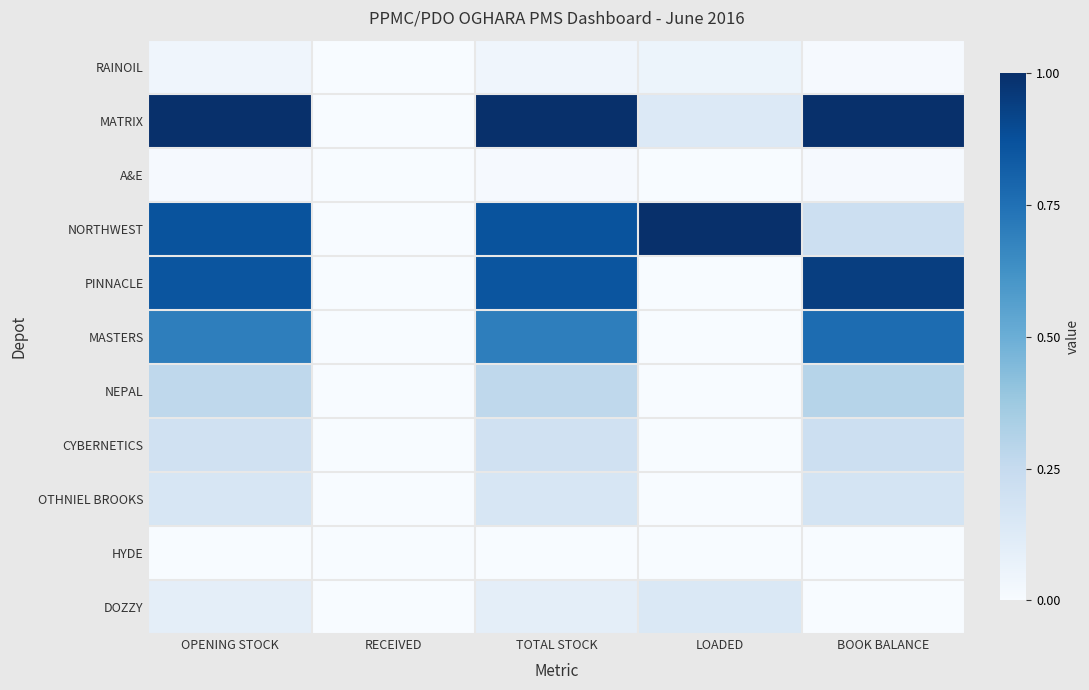

What is the difference between the highest and lowest values at TOTAL STOCK?

1.0